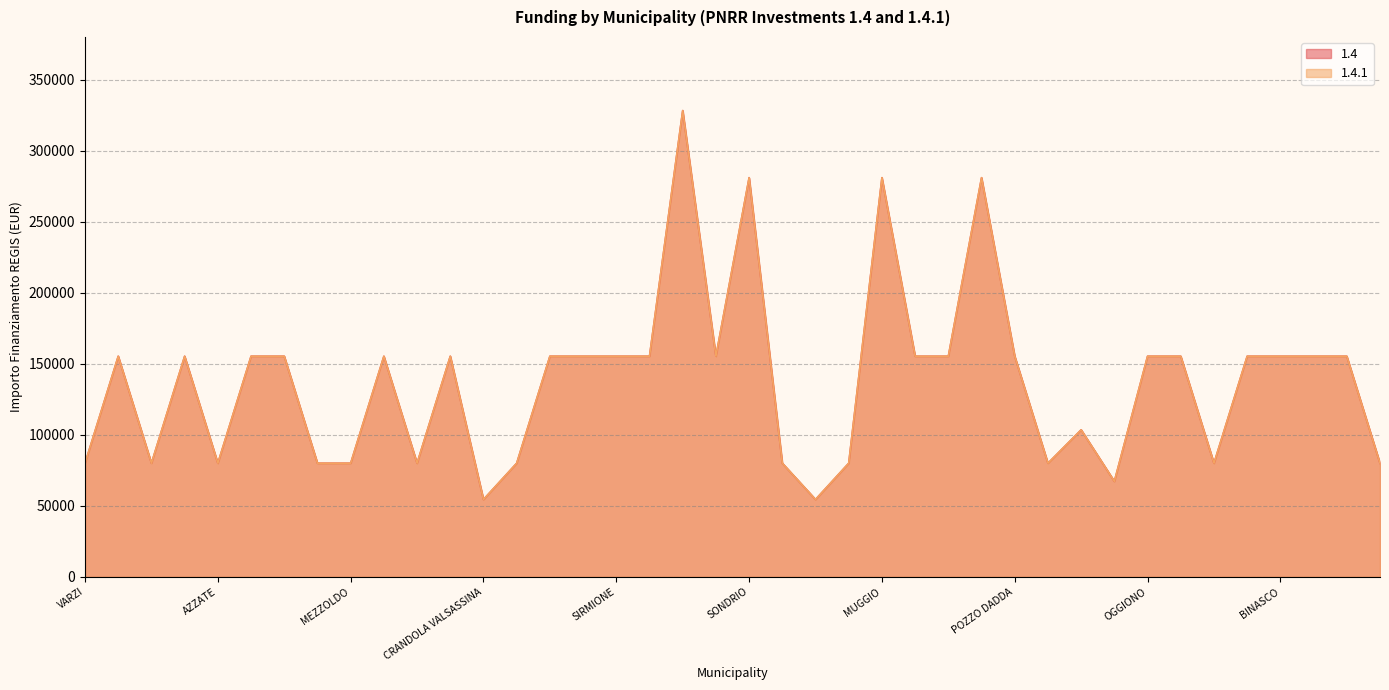

How many interior local valleys does the 1.4 series have?

9